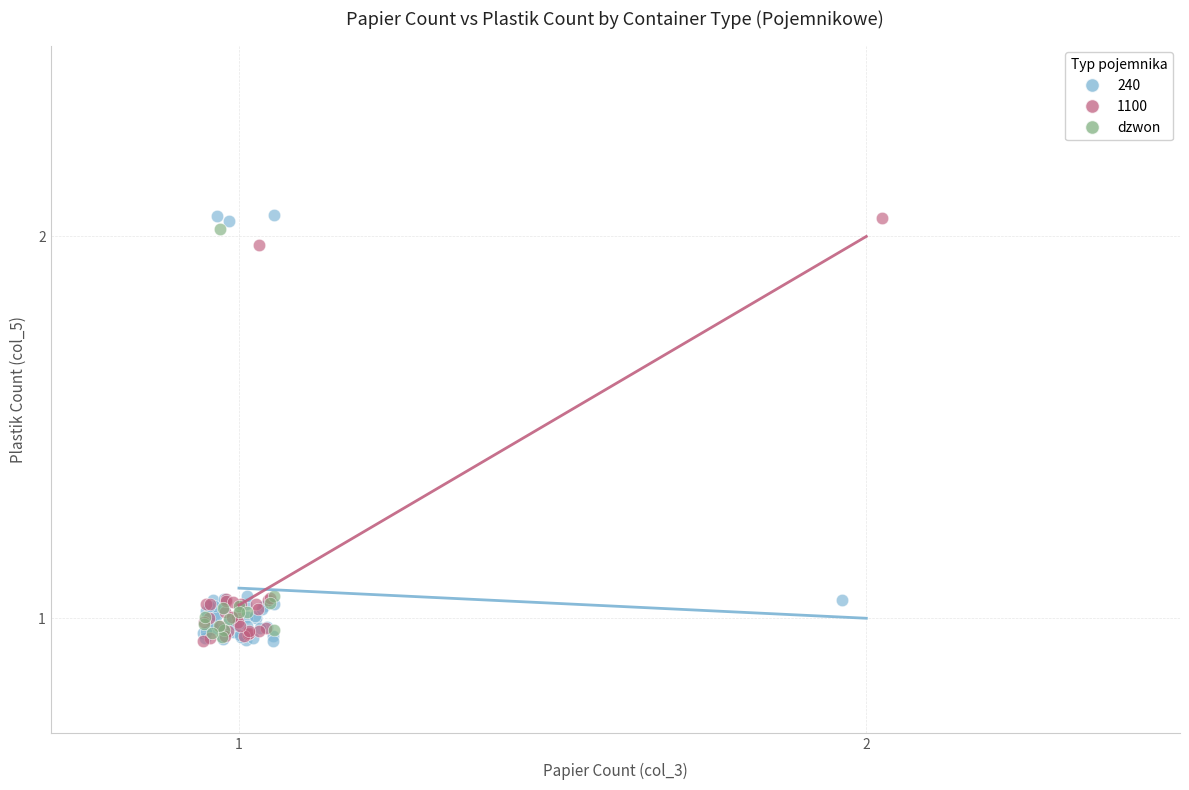

Which series has the largest Y range (max minus min)?

240